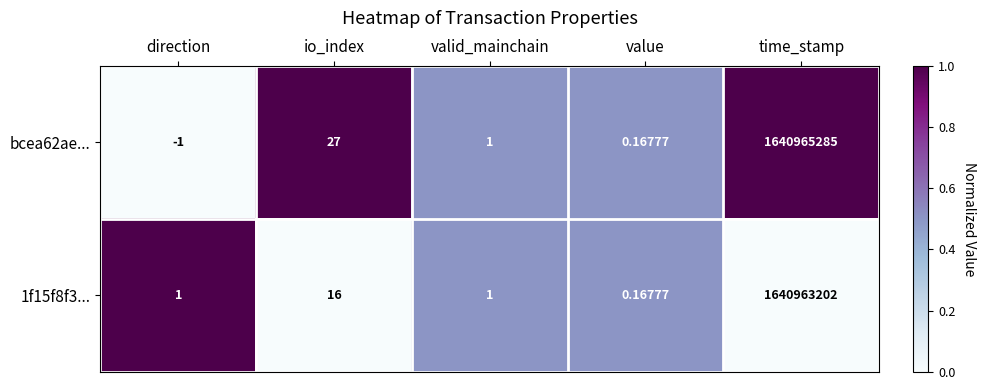

Is the value of 1f15f8f3... at io_index greater than the value of bcea62ae... at valid_mainchain?

Yes